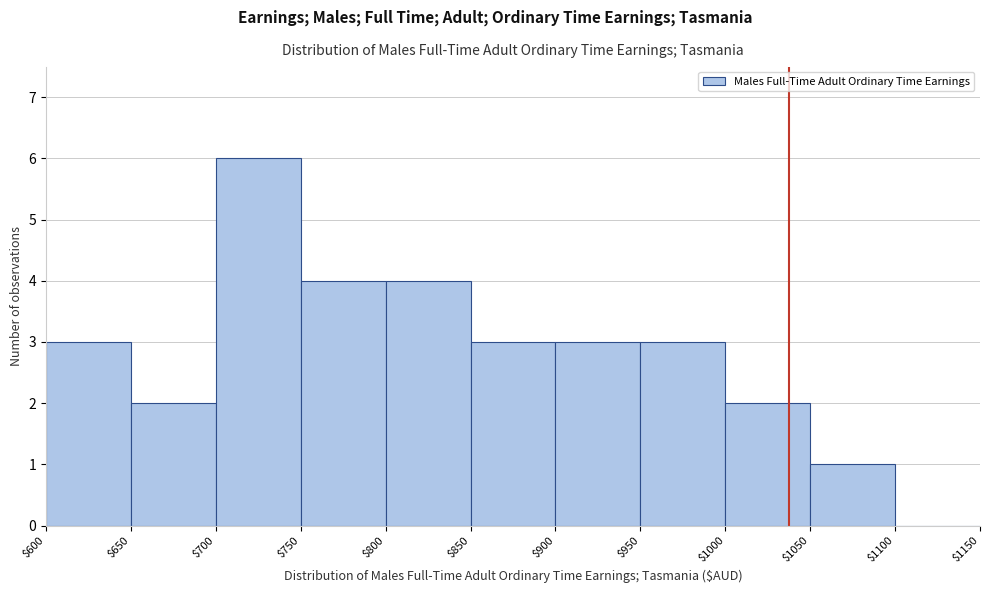

How tall is the bar that spans $750 to $800 on the x-axis? The values are not printed on the chart, so give them approximately, as read against the axis.

4